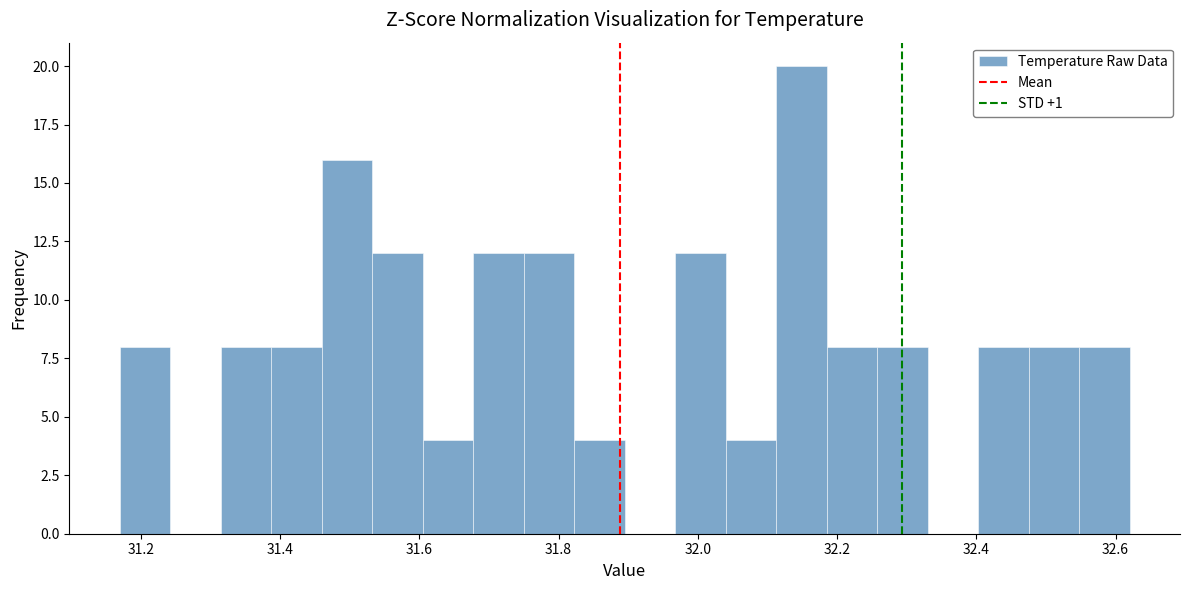

Around what value on the x-axis is the tallest bar? Give the approximate position of its centre, as read against the axis.

32.14